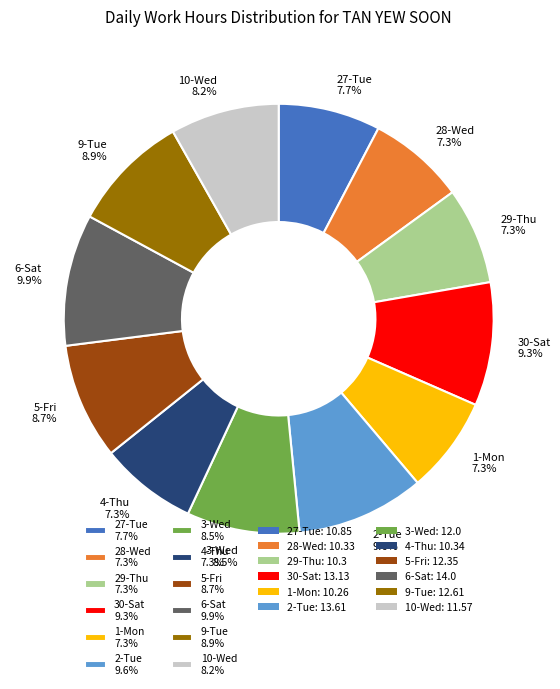

To the nearest percent, what is the average slice percentage?

8%